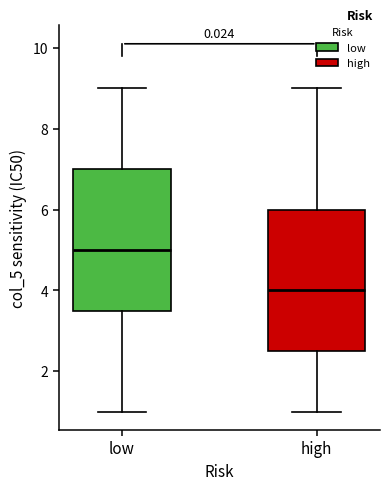

Reading left to right, transcribe this box plot: for each box, give where its median line is, the range the box spans, and where its two whiskers end, as read against the y-axis. The values are not printed on the chart, so give them approximately, as read against the axis.

low: median 5.0, box 3.6 to 7.0, whiskers 1.0 to 9.0
high: median 4.0, box 2.6 to 6.0, whiskers 1.0 to 9.0